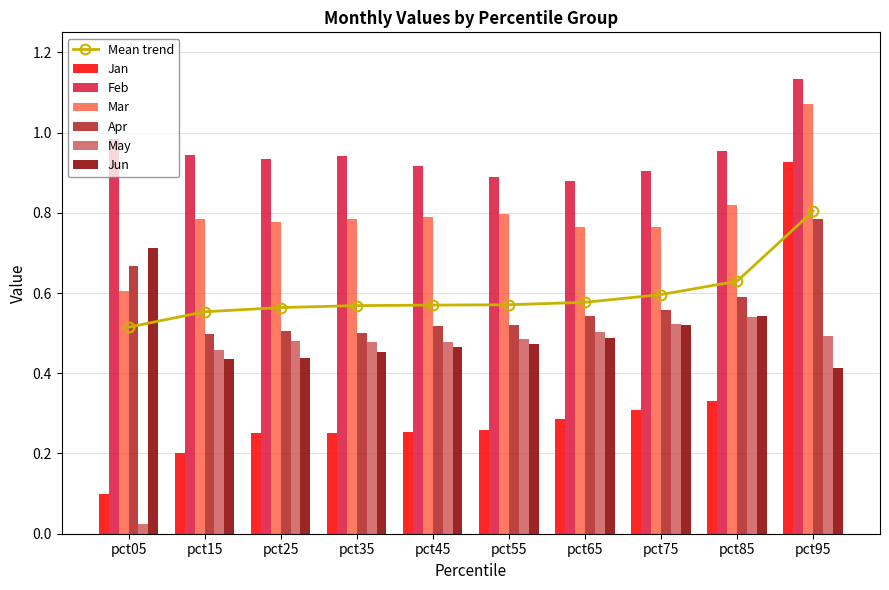

What is the value of the Feb bar at the 3rd from the left?

0.9